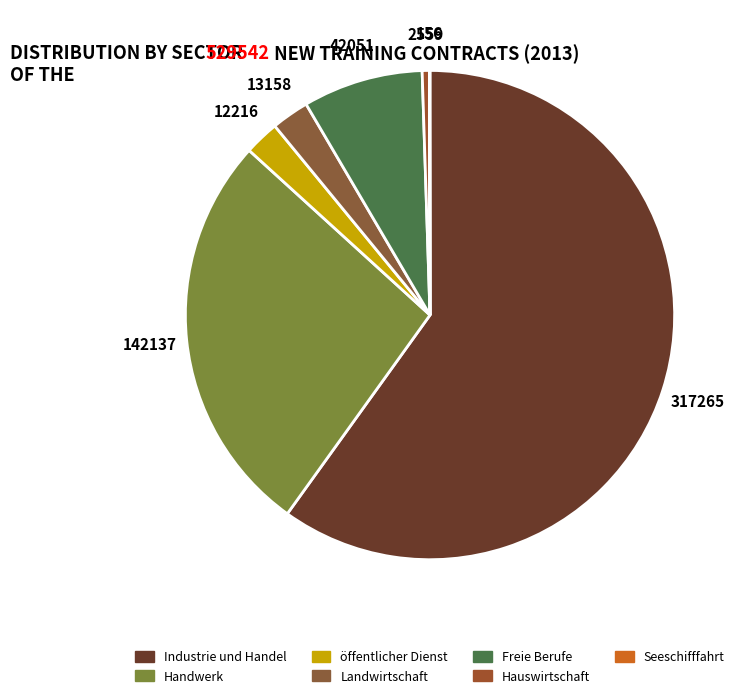

The öffentlicher Dienst slice represents 2% of the pie. True or false?

True